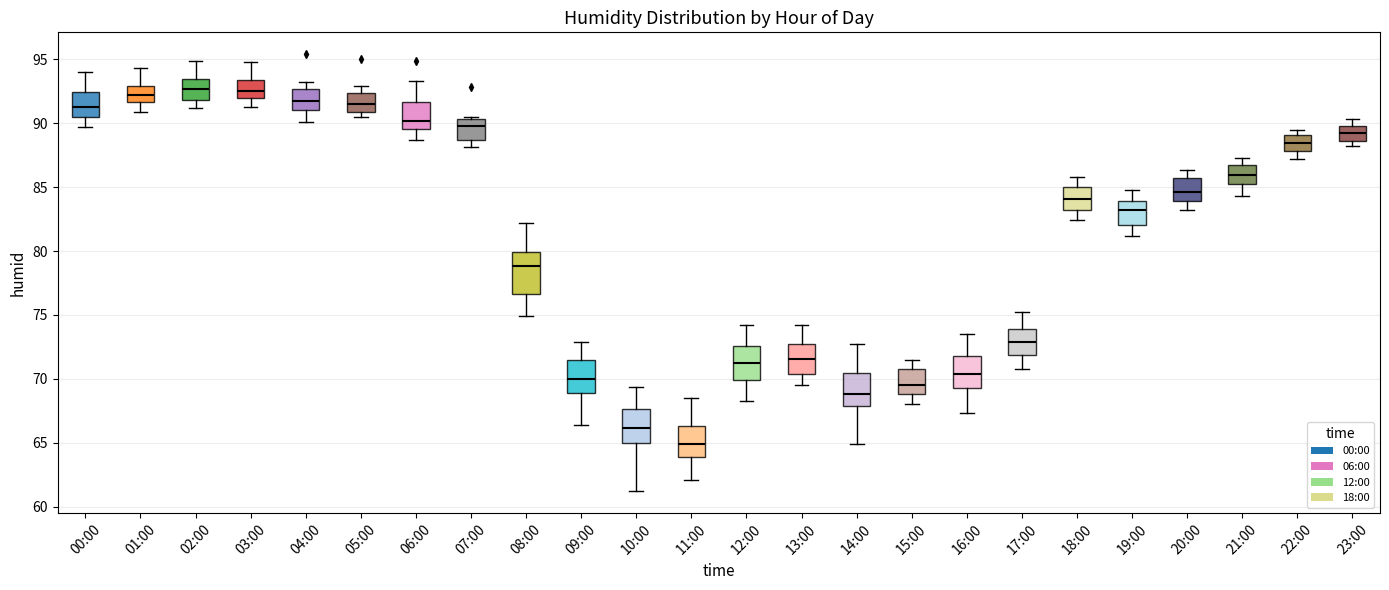

Reading left to right, transcribe this box plot: for each box, give where its median line is, the range the box spans, and where its two whiskers end, as read against the y-axis. The values are not printed on the chart, so give them approximately, as read against the axis.

00:00: median 91.5, box 90.5 to 92.5, whiskers 89.5 to 94.0
01:00: median 92.0, box 91.5 to 93.0, whiskers 91.0 to 94.5
02:00: median 92.5, box 92.0 to 93.5, whiskers 91.0 to 95.0
03:00: median 92.5, box 92.0 to 93.5, whiskers 91.5 to 95.0
04:00: median 92.0, box 91.0 to 92.5, whiskers 90.0 to 93.0
05:00: median 91.5, box 91.0 to 92.5, whiskers 90.5 to 93.0
06:00: median 90.0, box 89.5 to 91.5, whiskers 88.5 to 93.5
07:00: median 90.0, box 88.5 to 90.5, whiskers 88.0 to 90.5 (just above the box's upper edge)
08:00: median 79.0, box 76.5 to 80.0, whiskers 75.0 to 82.0
09:00: median 70.0, box 69.0 to 71.5, whiskers 66.5 to 73.0
10:00: median 66.0, box 65.0 to 67.5, whiskers 61.0 to 69.5
11:00: median 65.0, box 64.0 to 66.5, whiskers 62.0 to 68.5
12:00: median 71.0, box 70.0 to 72.5, whiskers 68.5 to 74.0
13:00: median 71.5, box 70.5 to 72.5, whiskers 69.5 to 74.0
14:00: median 69.0, box 68.0 to 70.5, whiskers 65.0 to 72.5
15:00: median 69.5, box 69.0 to 71.0, whiskers 68.0 to 71.5
16:00: median 70.5, box 69.5 to 72.0, whiskers 67.5 to 73.5
17:00: median 73.0, box 72.0 to 74.0, whiskers 71.0 to 75.0
18:00: median 84.0, box 83.0 to 85.0, whiskers 82.5 to 86.0
19:00: median 83.0, box 82.0 to 84.0, whiskers 81.0 to 85.0
20:00: median 84.5, box 84.0 to 85.5, whiskers 83.0 to 86.5
21:00: median 86.0, box 85.5 to 86.5, whiskers 84.5 to 87.5
22:00: median 88.5, box 88.0 to 89.0, whiskers 87.0 to 89.5
23:00: median 89.0, box 88.5 to 90.0, whiskers 88.0 to 90.5